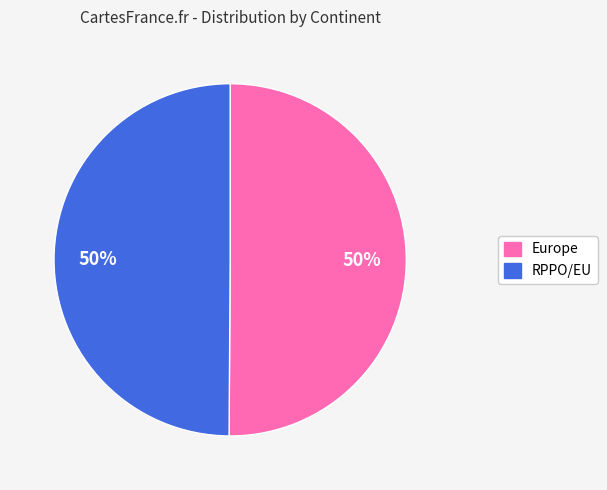

Approximately how many times larger is the value at RPPO/EU compared to Europe?

1.0